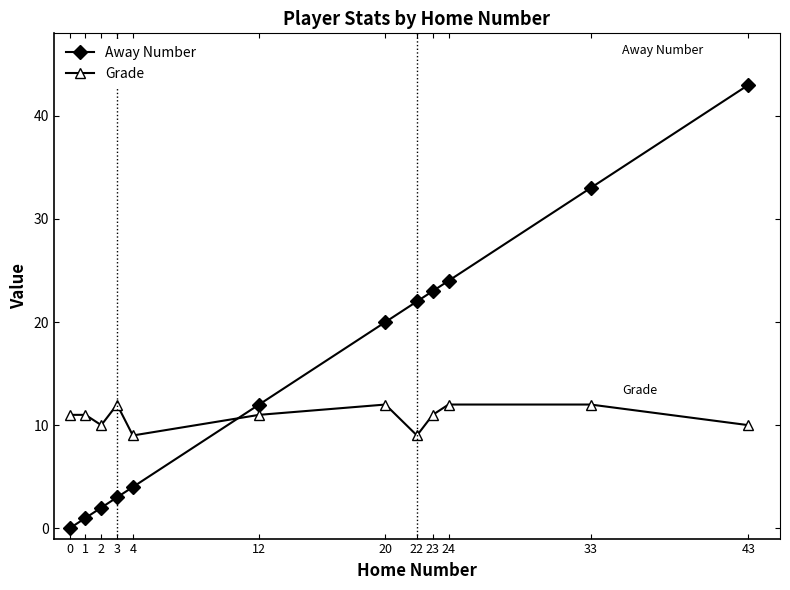

What is the value of the Away Number point at the 5th from the left?

4